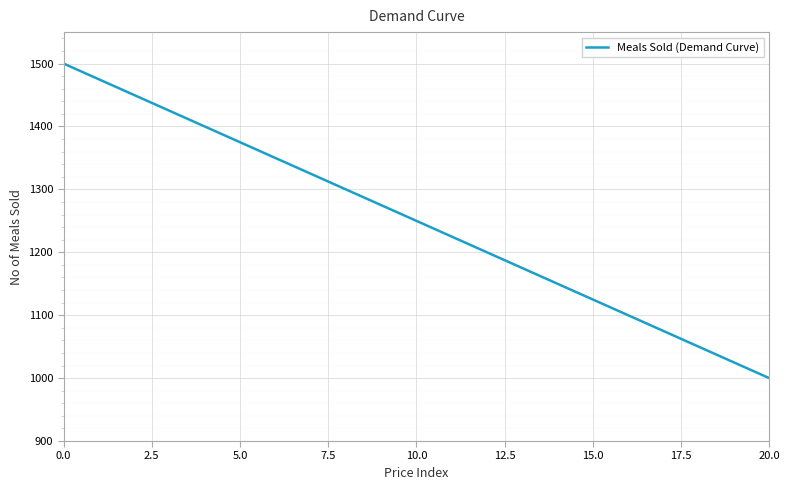

How many lines are shown in the chart?

1